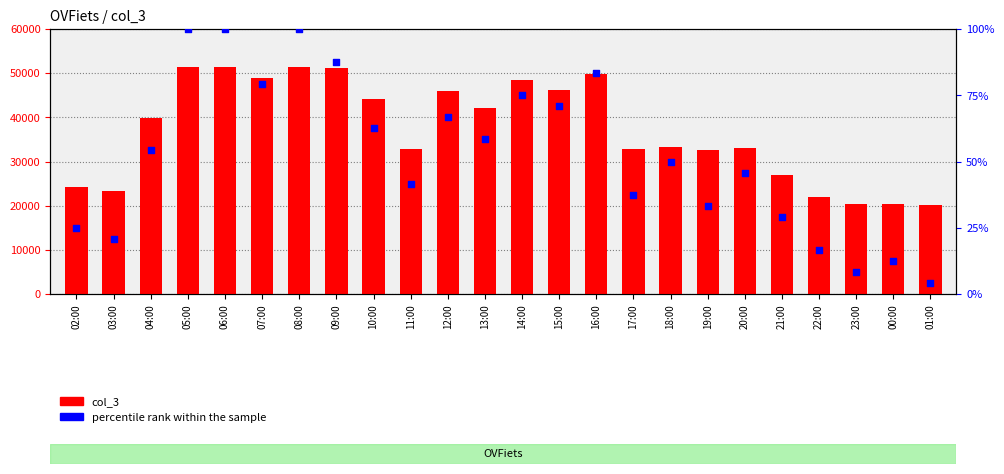

At how many categories does at least one series exceed 50784?

4